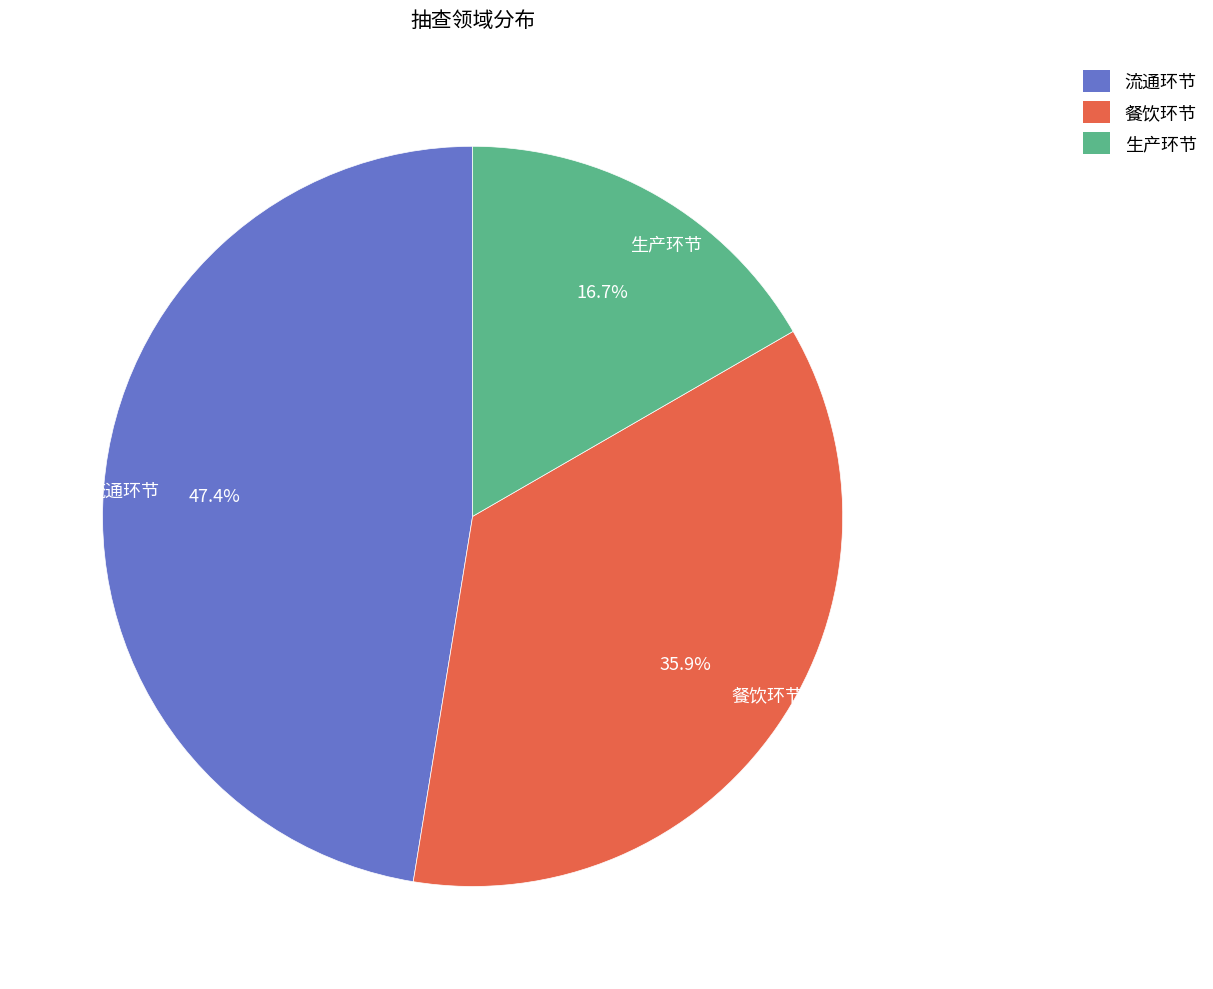

Count the number of slices in the pie.

3